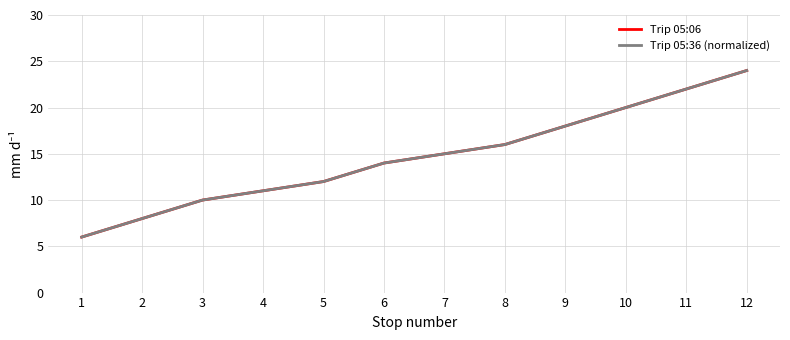

What is the value of the Trip 05:36 (normalized) point at the 3rd from the left?

10